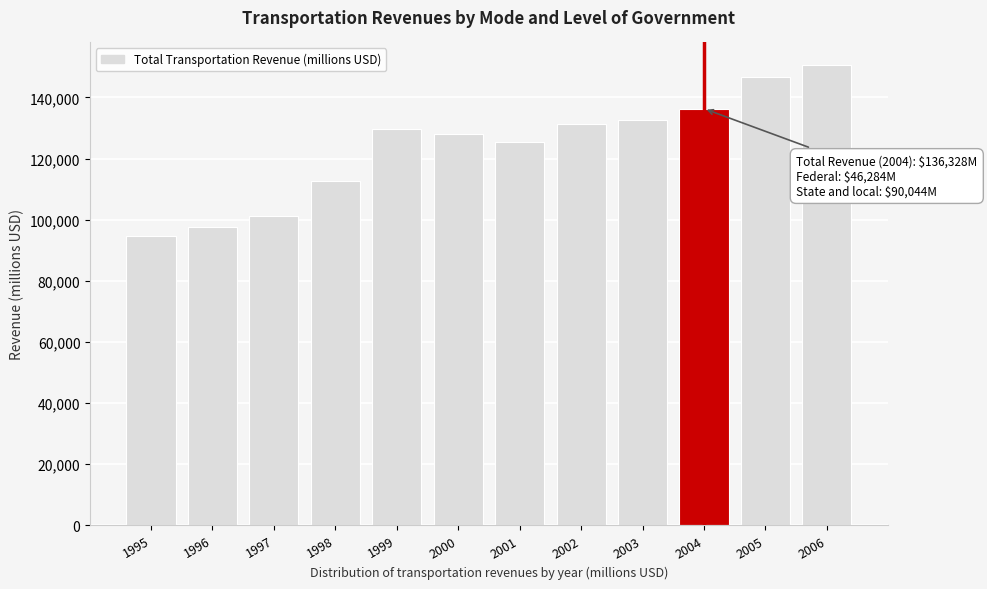

Reading left to right, what are all the values shown in this chart?

1995=94548	1996=97591	1997=101257	1998=112733	1999=129743	2000=128073	2001=125480	2002=131412	2003=132774	2004=136328	2005=146856	2006=150492